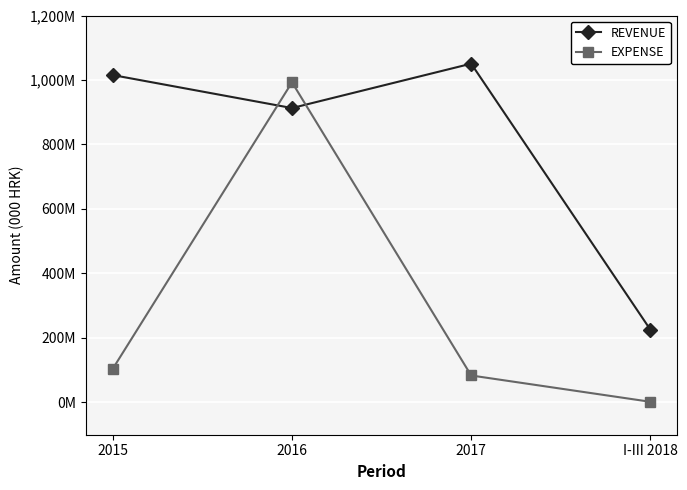

What is the label of the 3rd point from the right?

2016